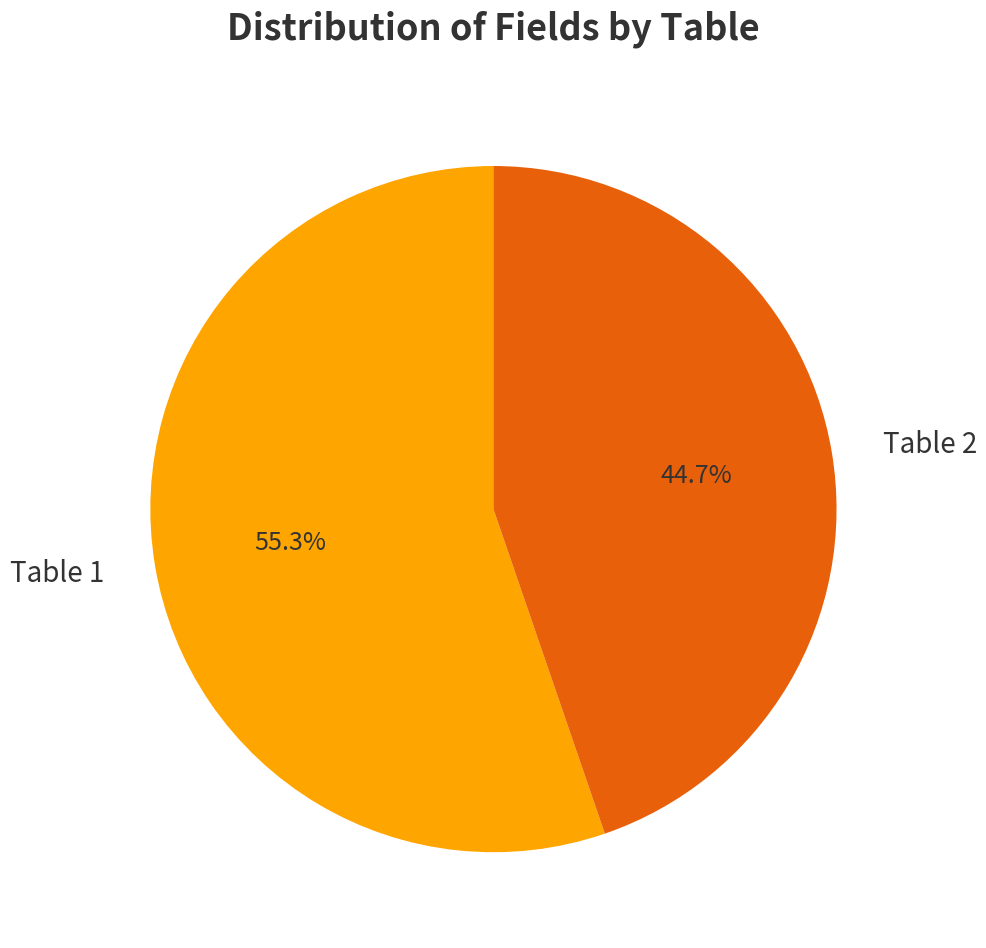

Which has a higher value, Table 2 or Table 1?

Table 1